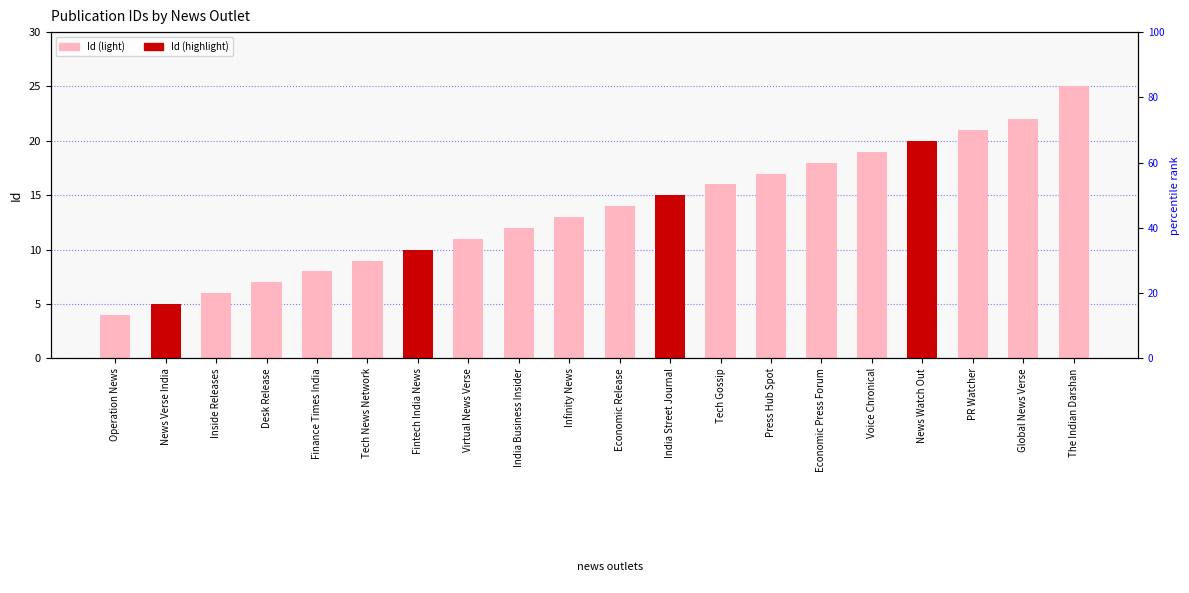

How many data points are above 14?

9